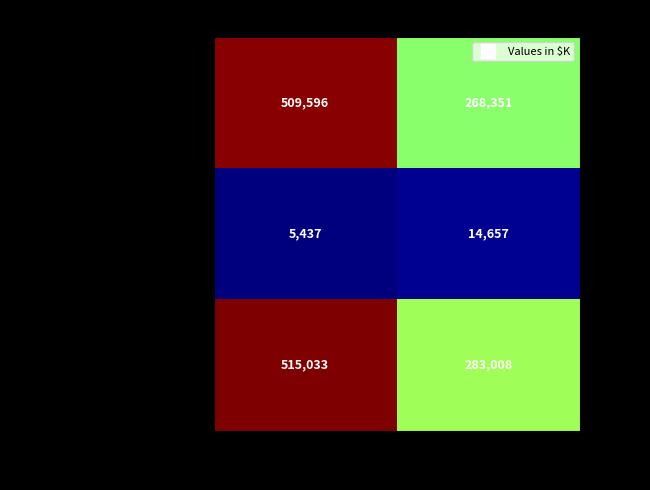

What is the difference between the maximum and minimum values in the Restricted cash series?

9220